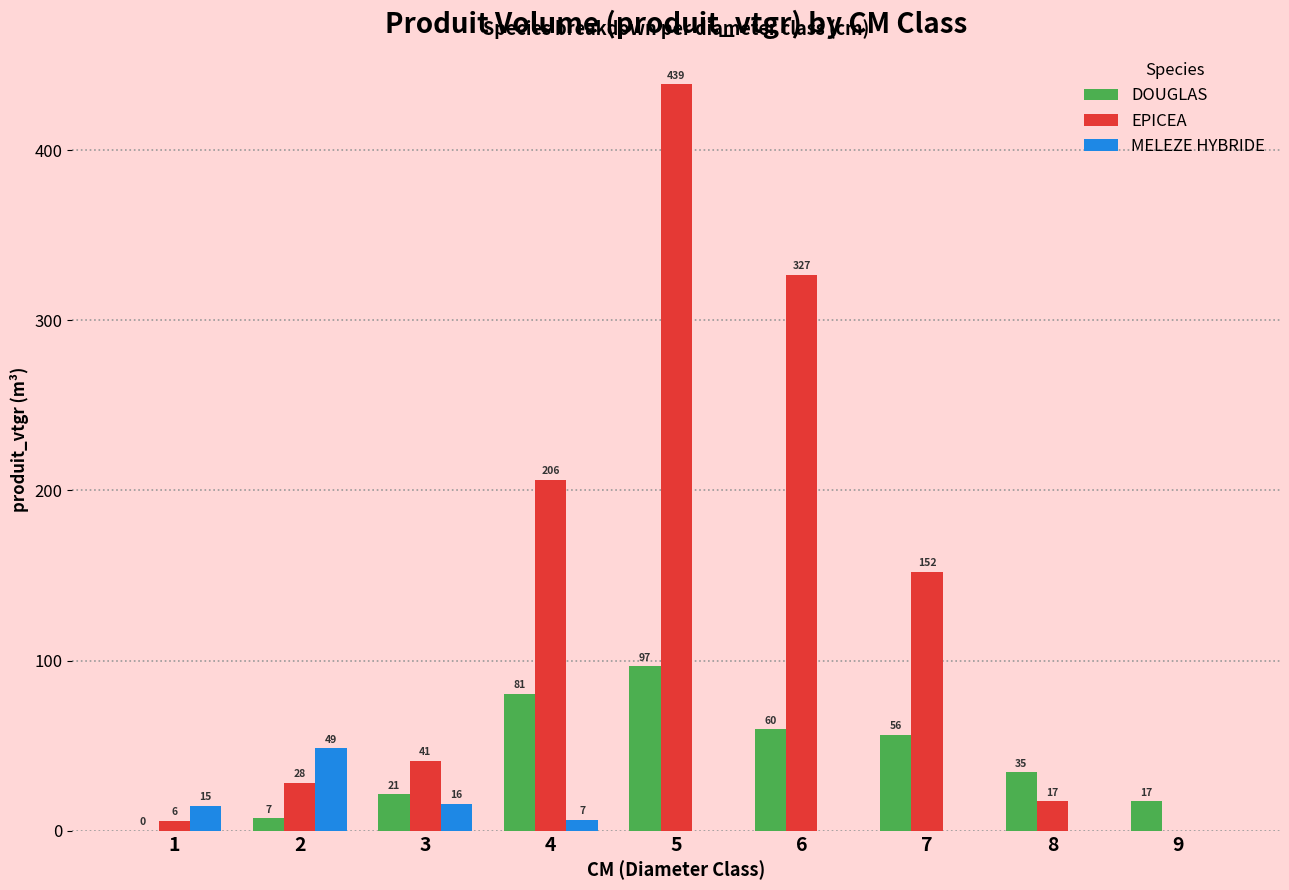

Which label corresponds to the largest value in the chart?

5